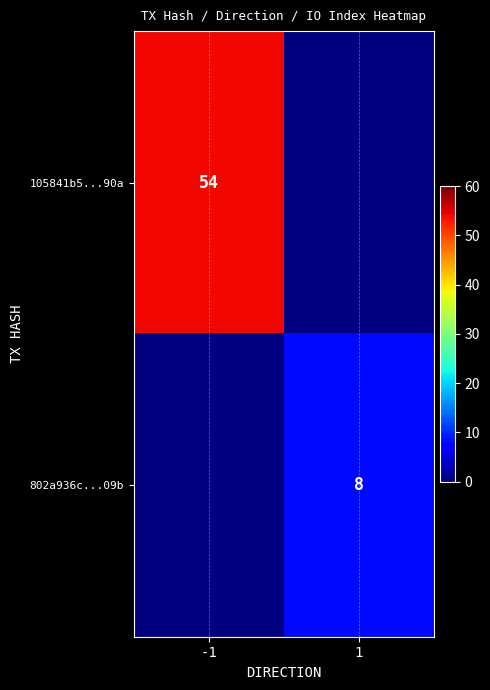

True or false: 802a936c...09b has a value of 12.4 at 1.

False